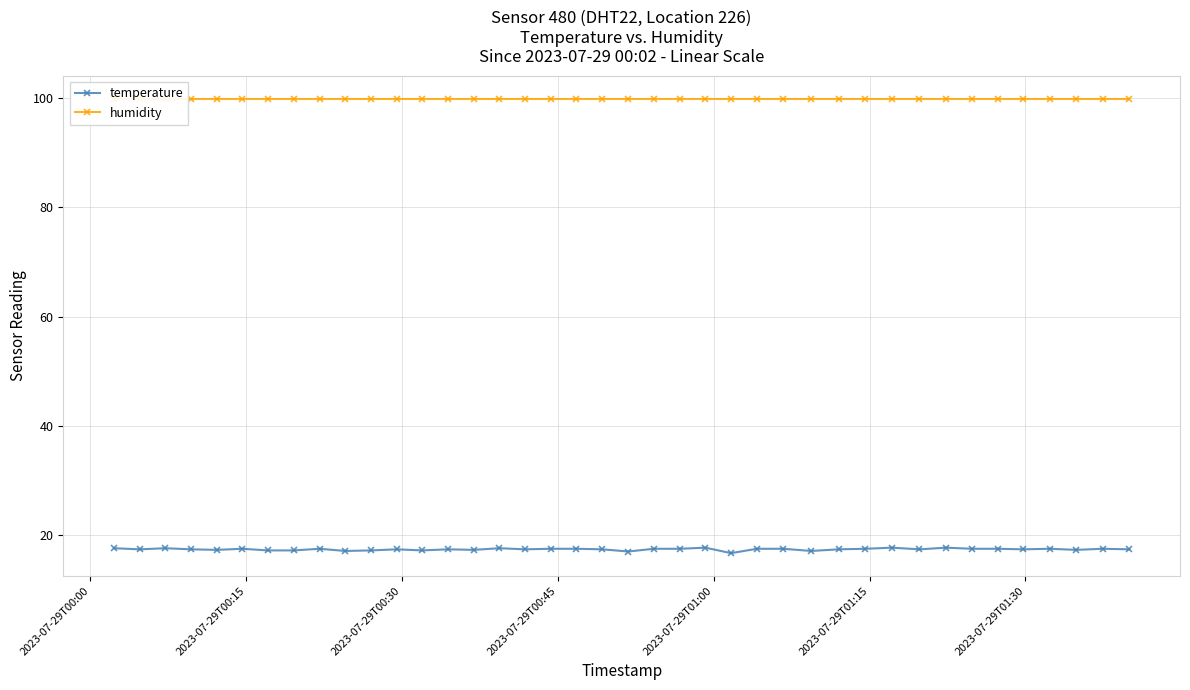

What is the sum of all temperature values?

696.0